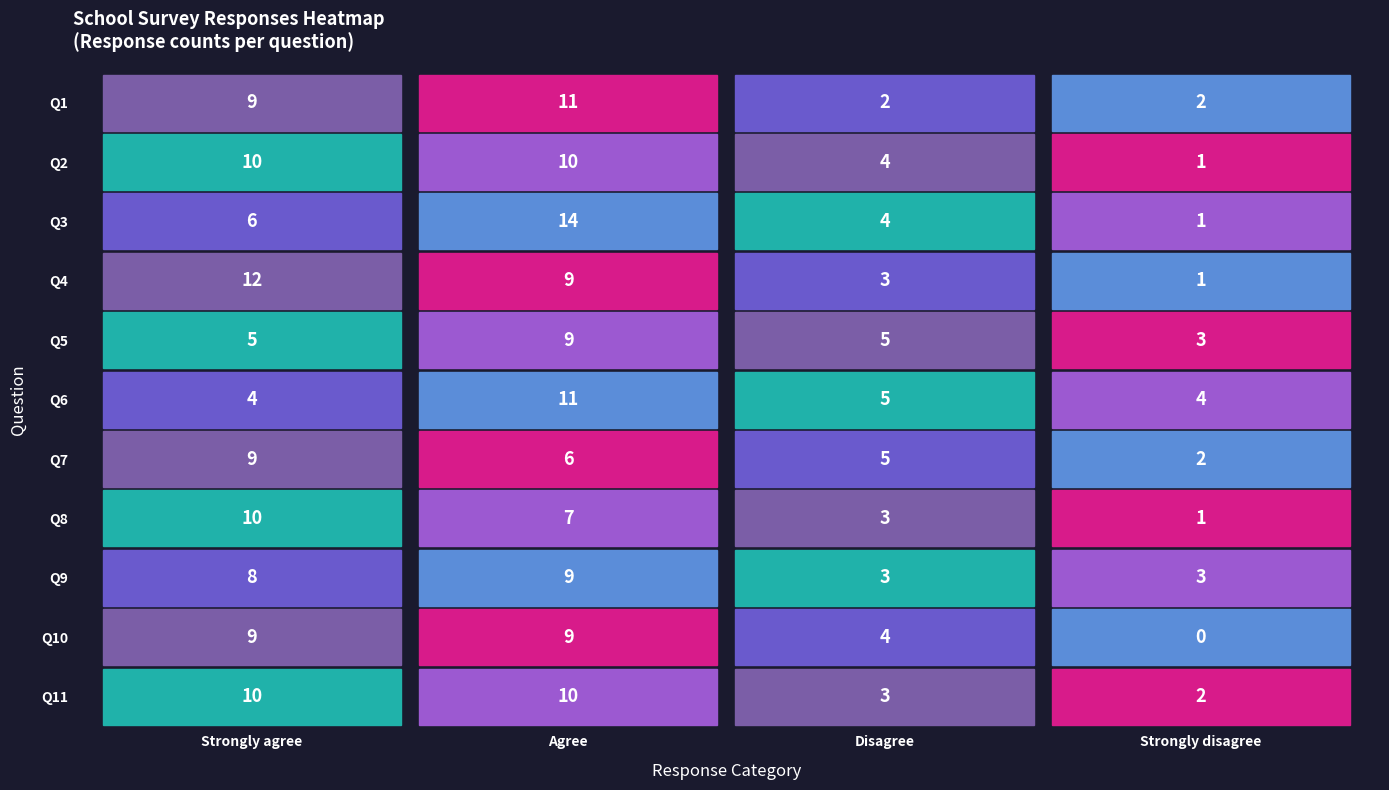

At how many categories does at least one series exceed 11?

2